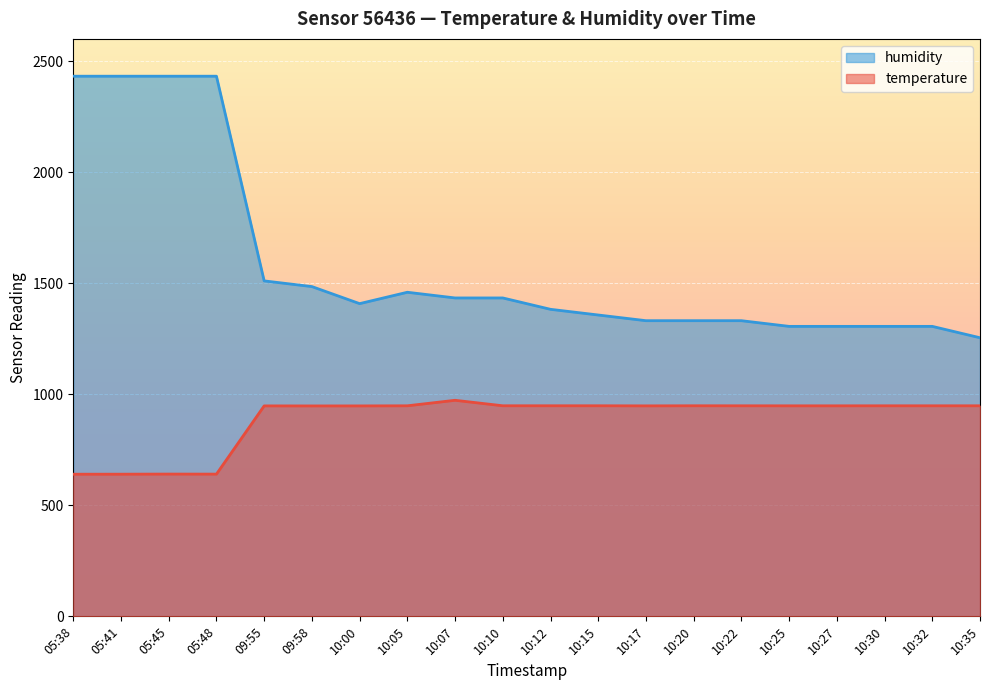

How many interior local peaks does the humidity series have?

1